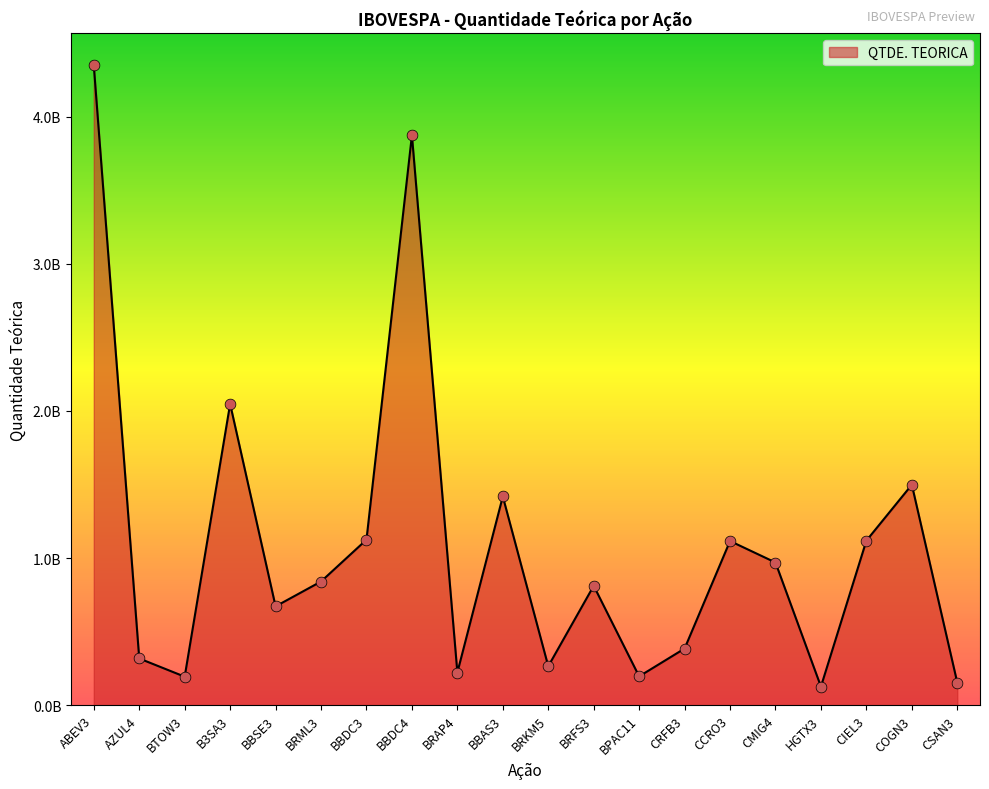

Is this an area chart (filled region under the line)?

Yes